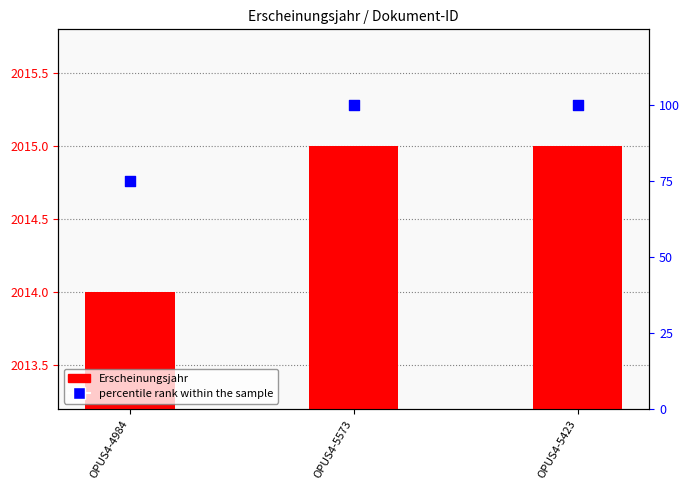

What is the total value across all series at OPUS4-4984?

2089